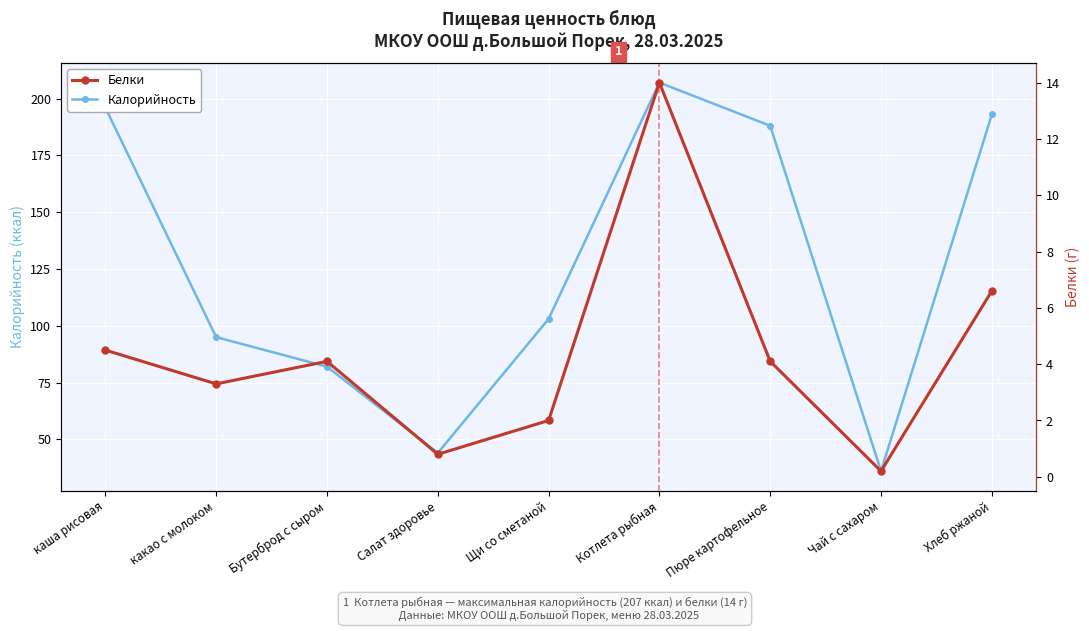

What is the average value of the Калорийность series?

127